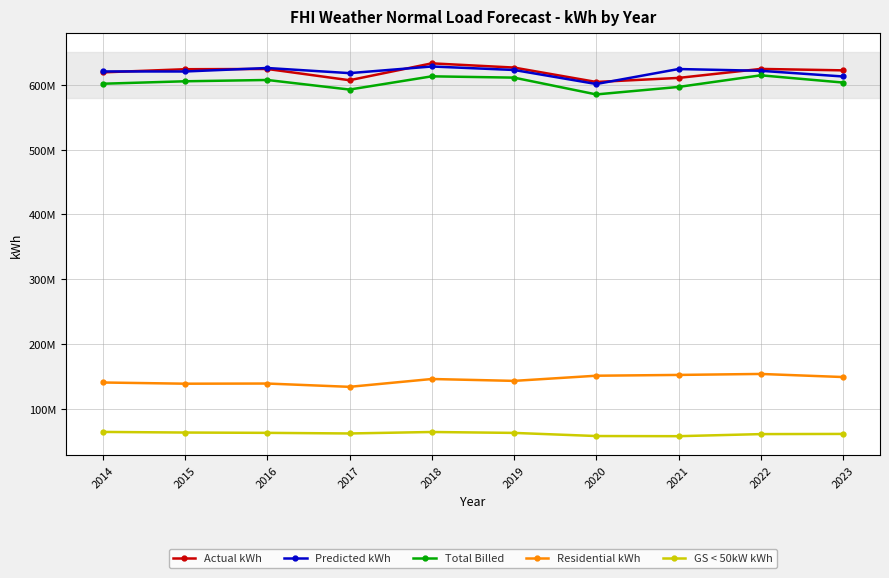

At how many categories does at least one series exceed 165205568?

10